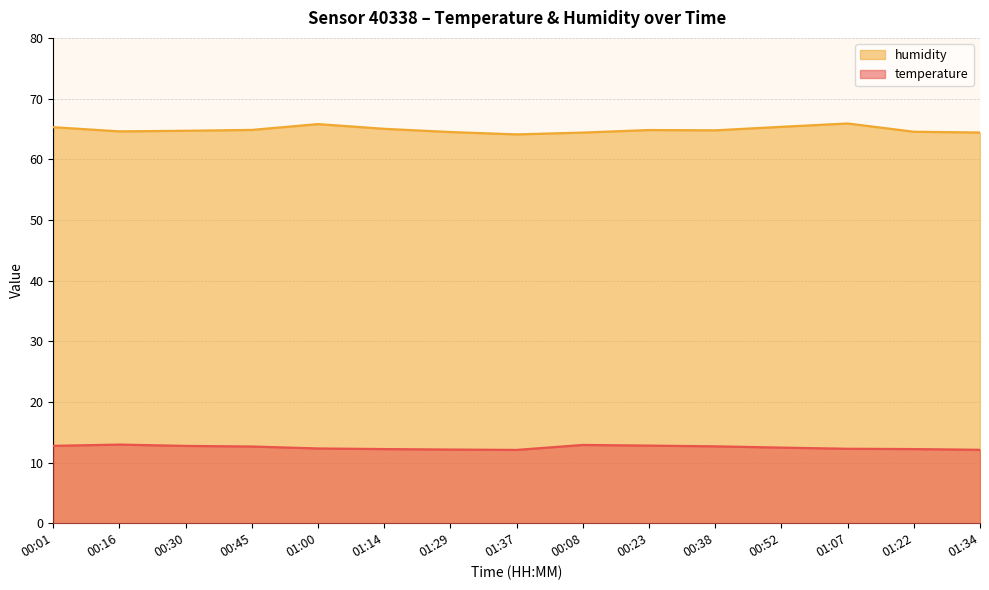

Does the chart have visible grid lines?

Yes